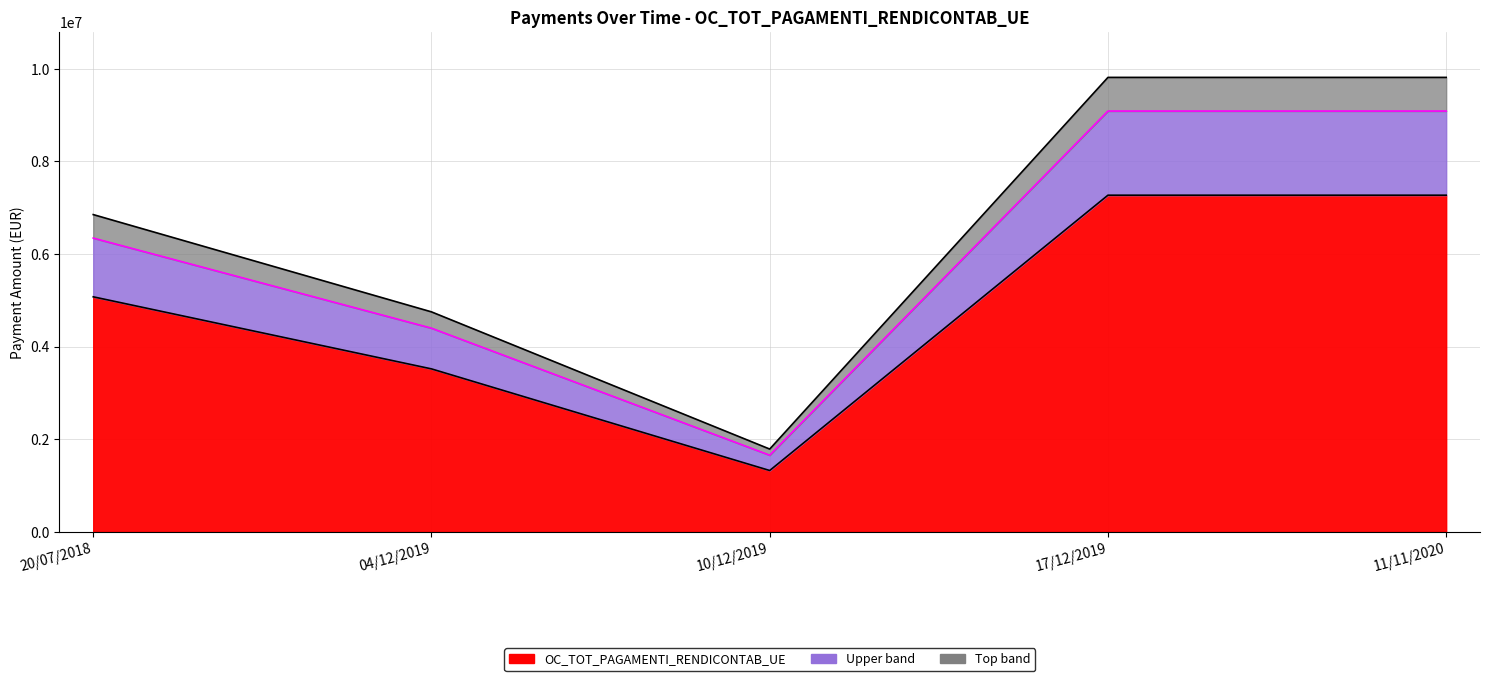

Where is the first local minimum?

10/12/2019